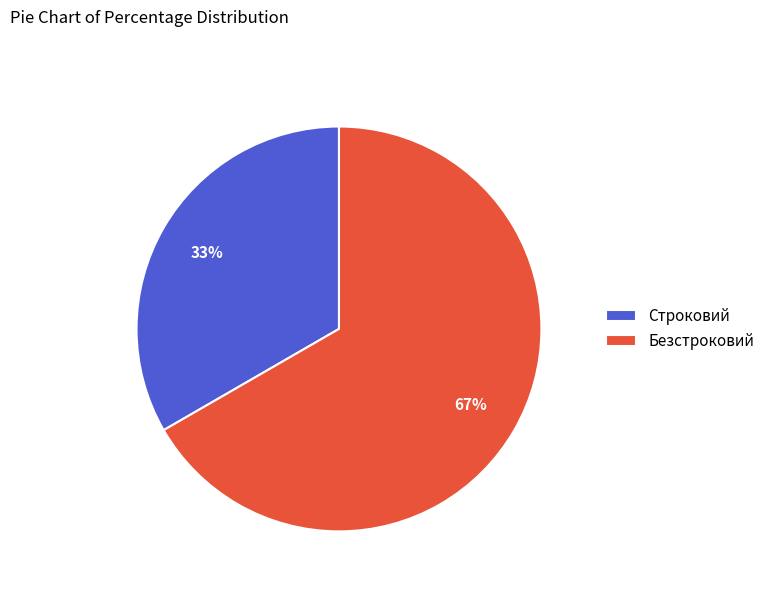

Combined, do Строковий and Безстроковий account for over 50%?

Yes